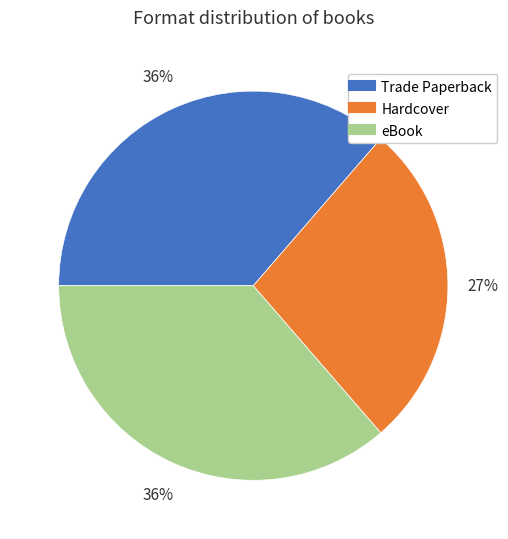

Which has a higher value, Hardcover or eBook?

eBook